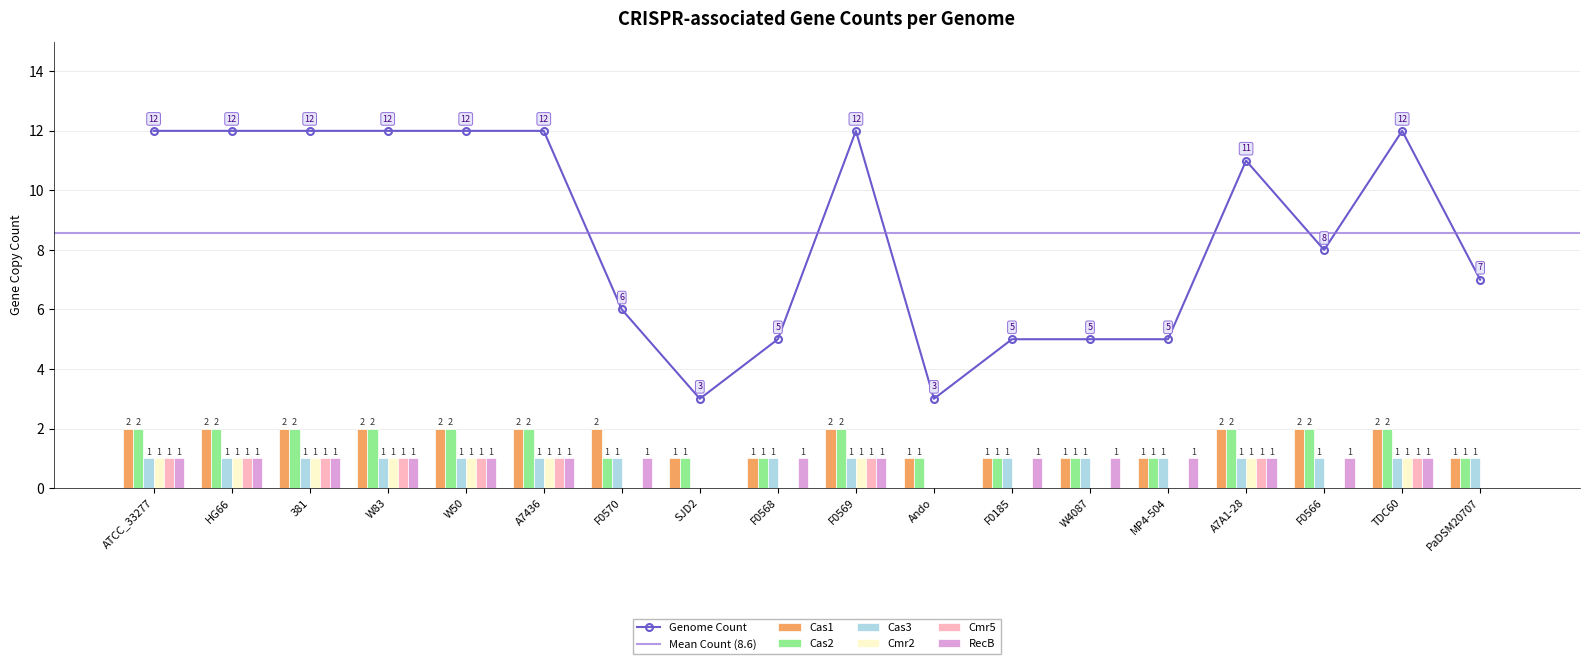

At which category is the sum across all series the highest?

ATCC_33277